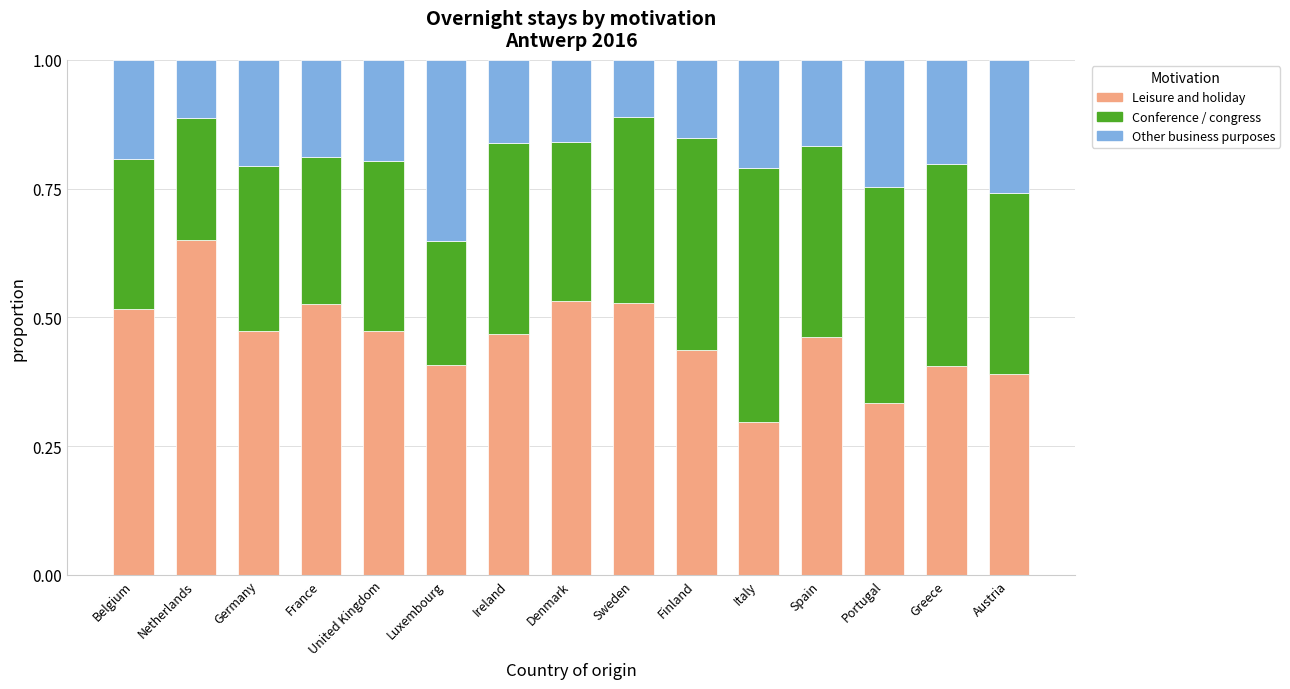

What is the total value across all series at Finland?

1.0